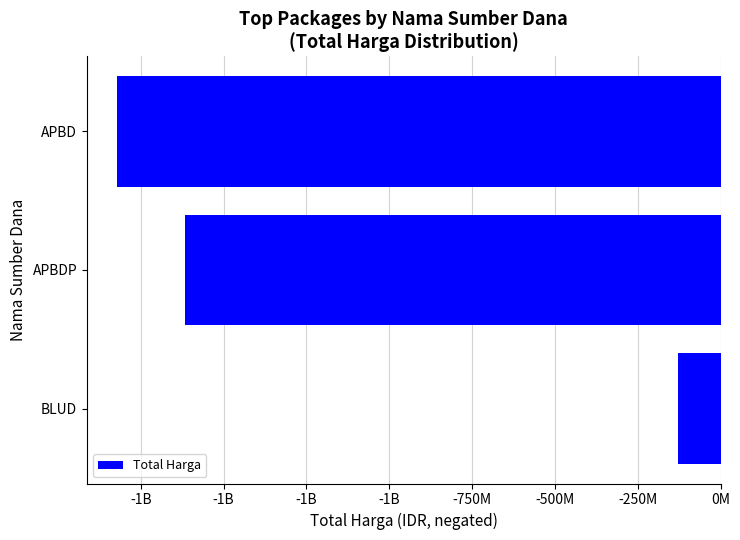

What is the maximum value shown in the chart?

-129791000